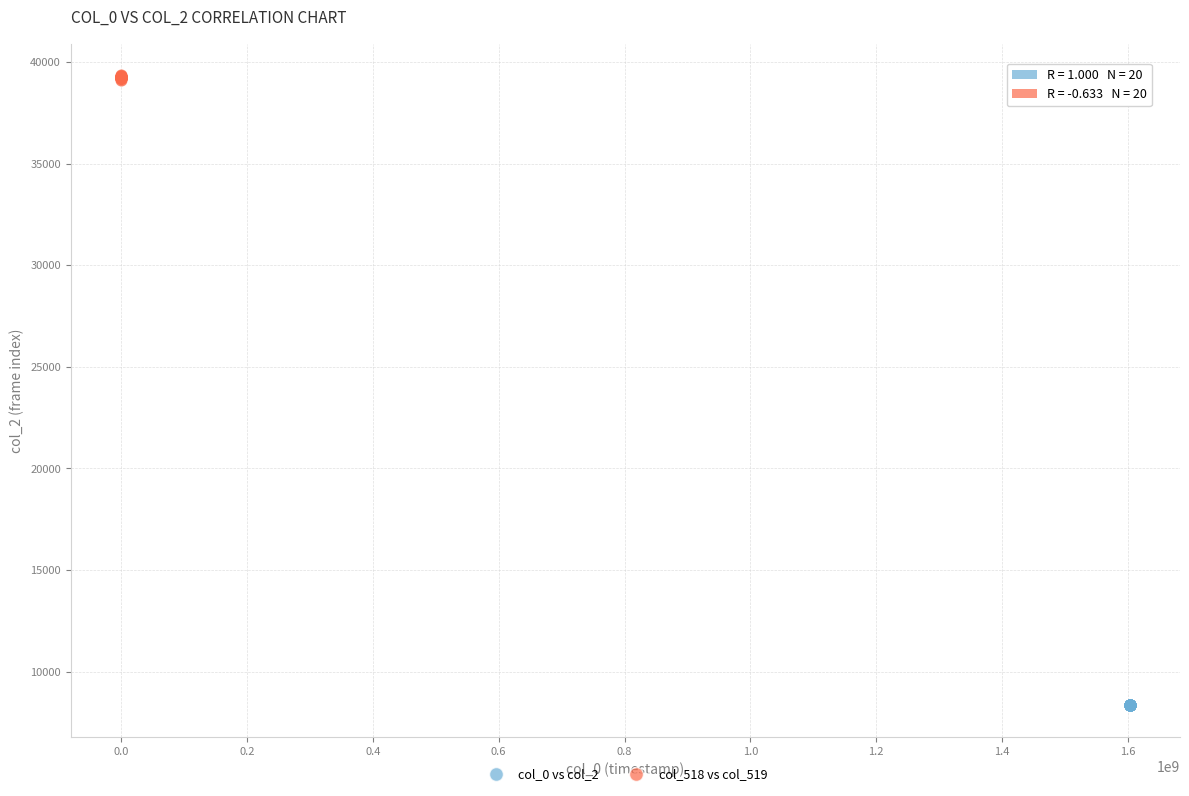

Which series contains the highest Y value?

col_518 vs col_519